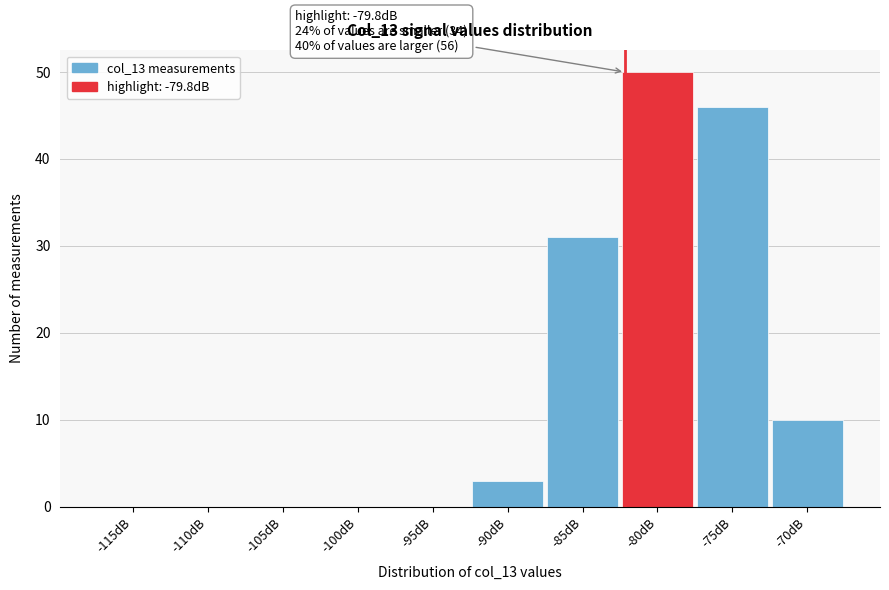

Reading right to left, what are all the values shown in this chart?

-70dB=10	-75dB=46	-80dB=50	-85dB=31	-90dB=3	-95dB=0	-100dB=0	-105dB=0	-110dB=0	-115dB=0